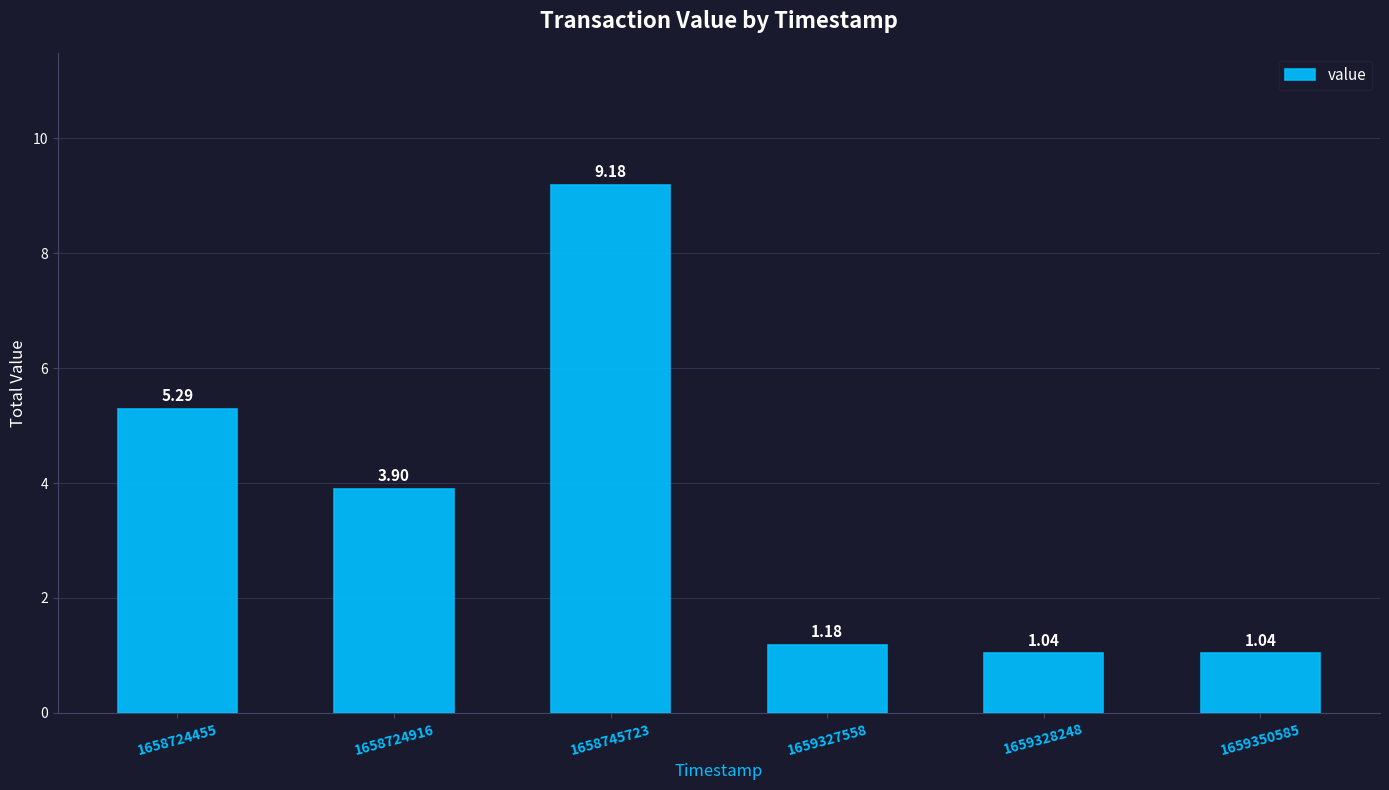

How many series are shown in this chart?

1